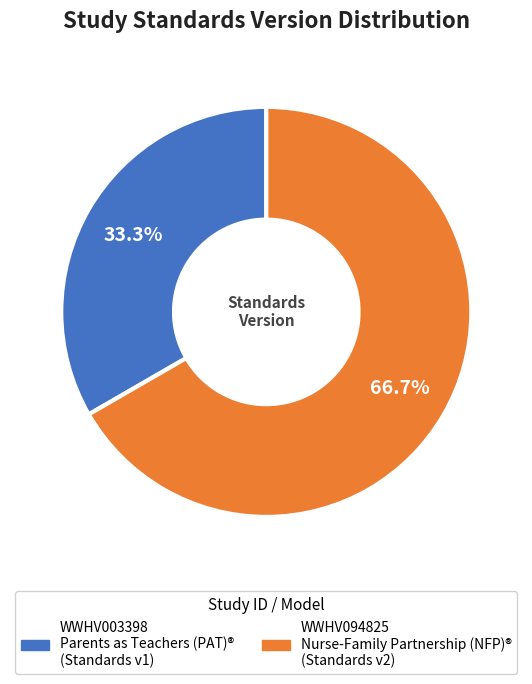

Which category has the biggest portion of the pie?

WWHV094825